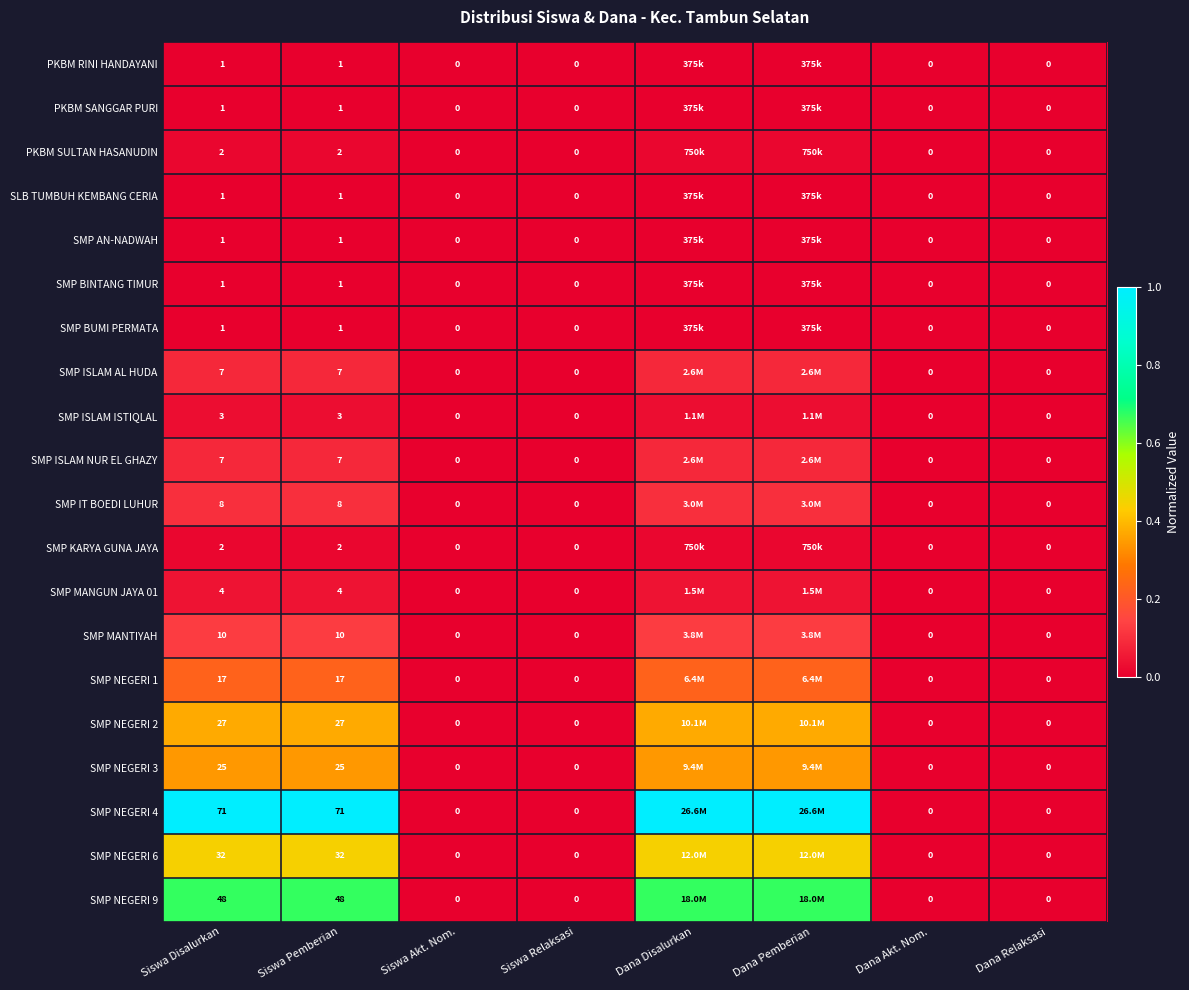

At which category is the sum across all series the highest?

Siswa Disalurkan